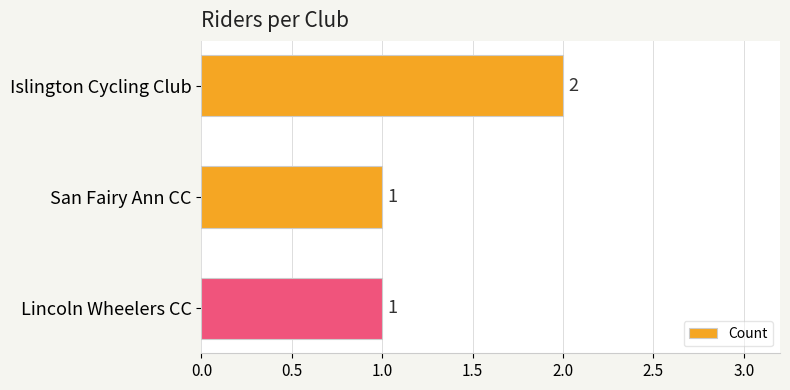

True or false: the data shows 3 at Islington Cycling Club.

False